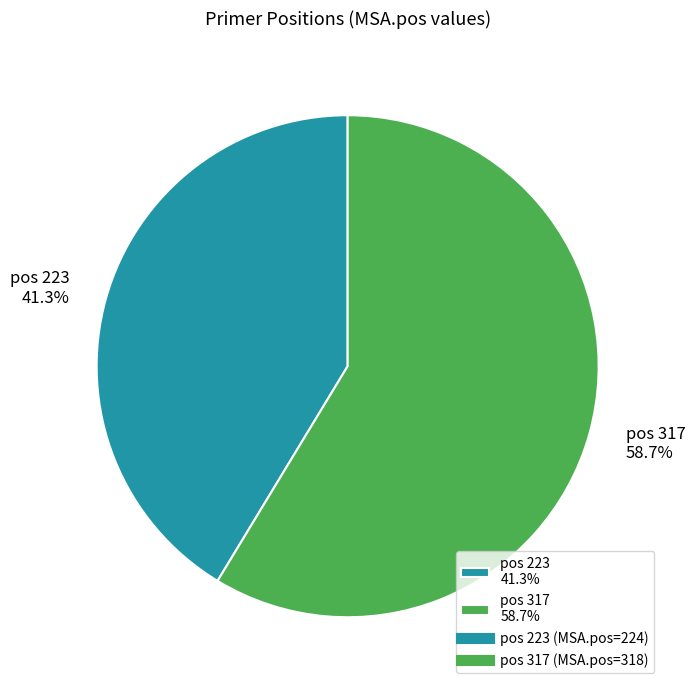

Combined, do pos 223 41.3% and pos 317 58.7% account for over 50%?

Yes